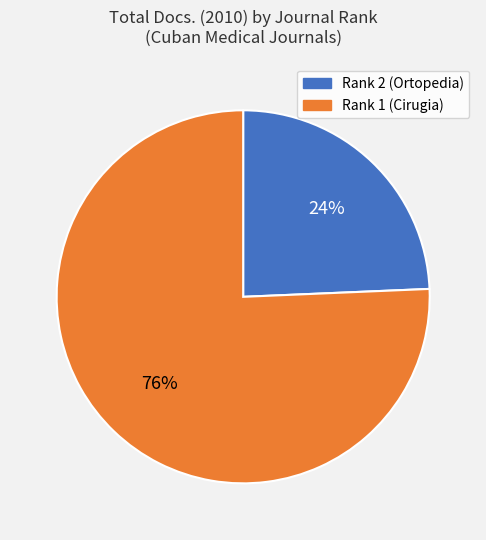

Rank the categories by value from highest to lowest.

Rank 1 (Cirugia), Rank 2 (Ortopedia)